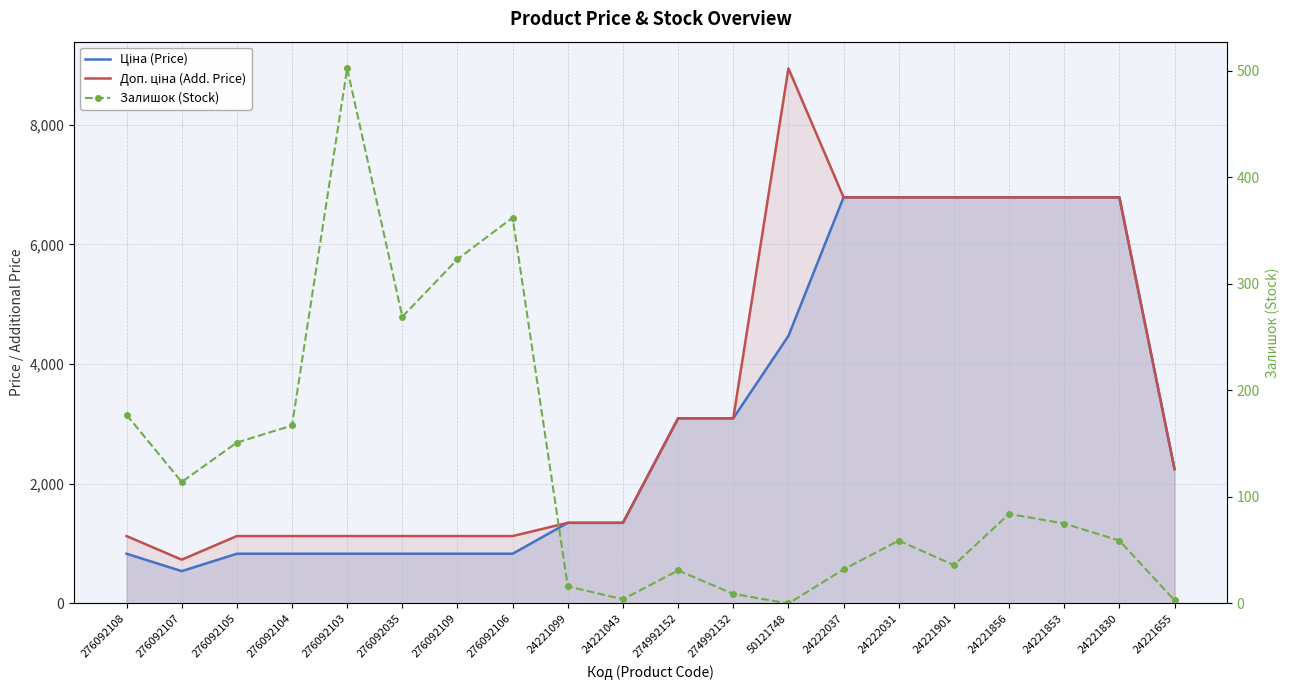

Which category has the lowest value in the Залишок (Stock) series?

50121748